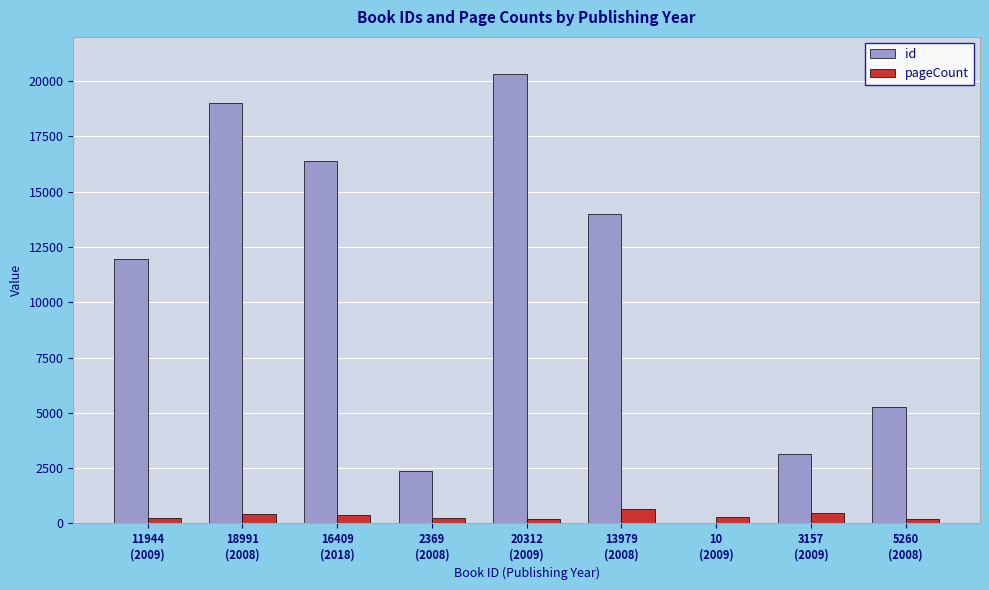

What is the maximum value for pageCount?

656